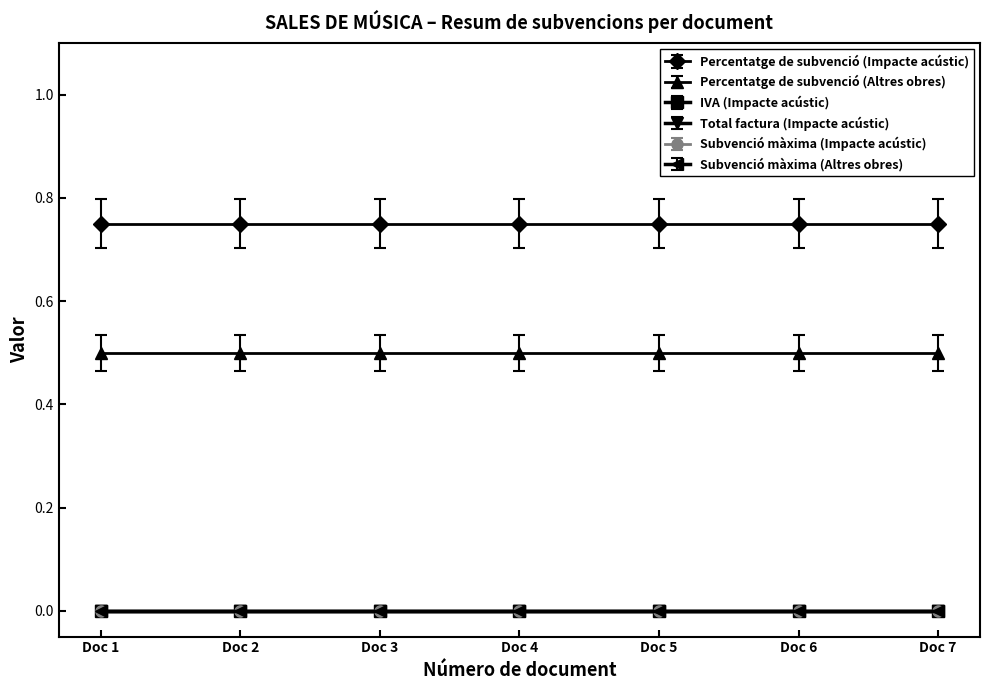

Does the chart have visible grid lines?

No